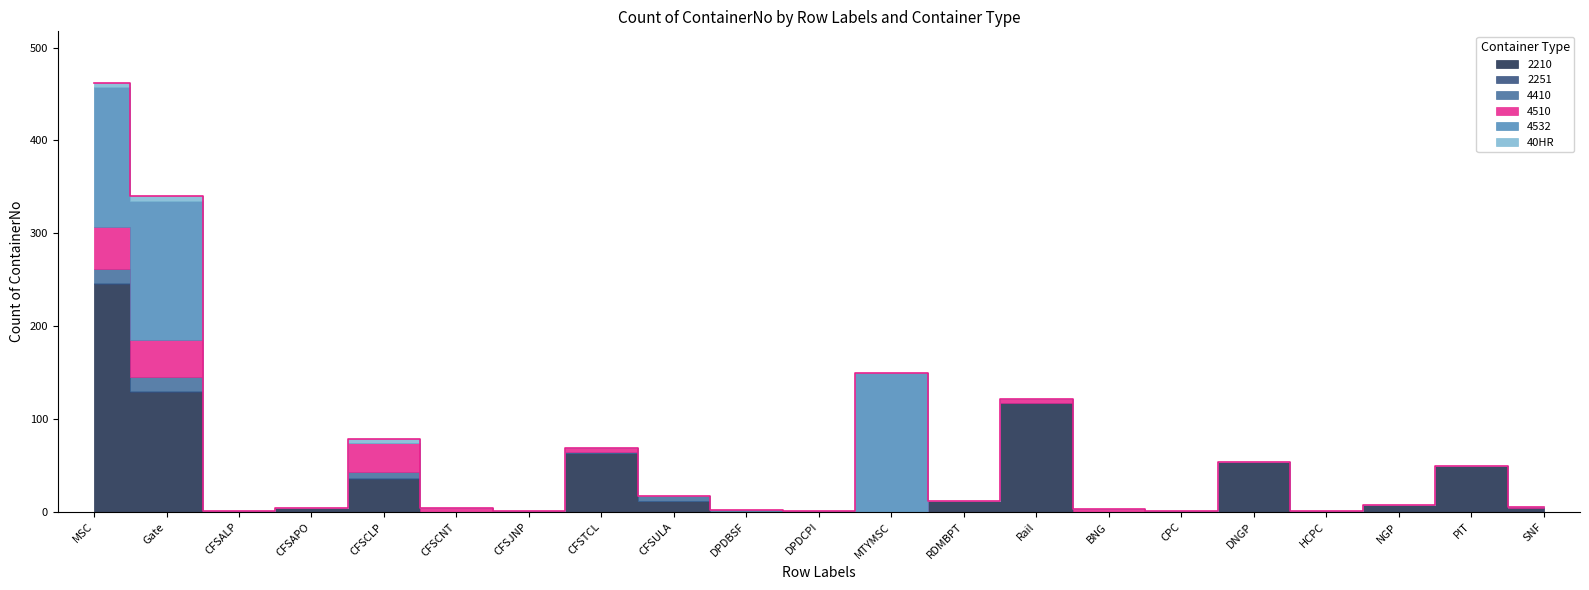

Rank the categories by 2210 value from highest to lowest.

MSC, Gate, Rail, CFSTCL, DNGP, PIT, CFSCLP, CFSULA, RDMBPT, NGP, CFSAPO, SNF, CFSJNP, CPC, CFSALP, CFSCNT, DPDBSF, DPDCPI, MTYMSC, BNG, HCPC